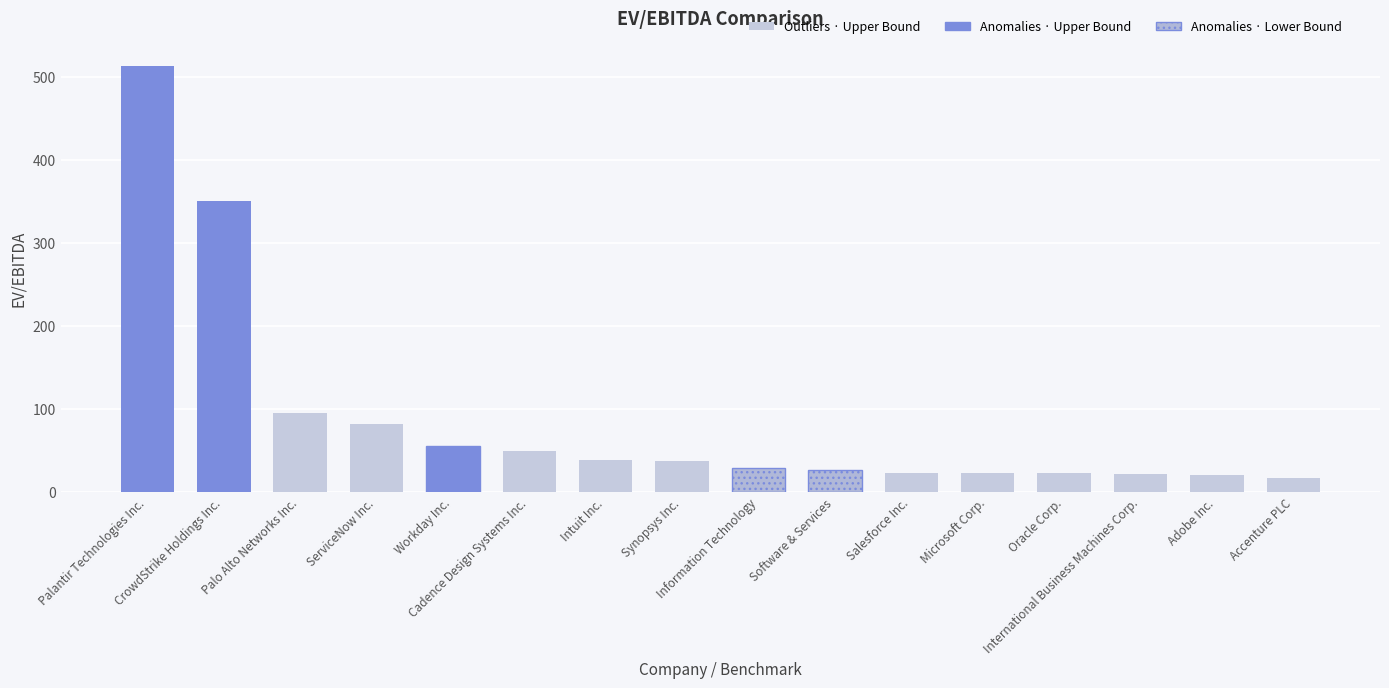

What is the difference between the maximum and minimum values?

496.5